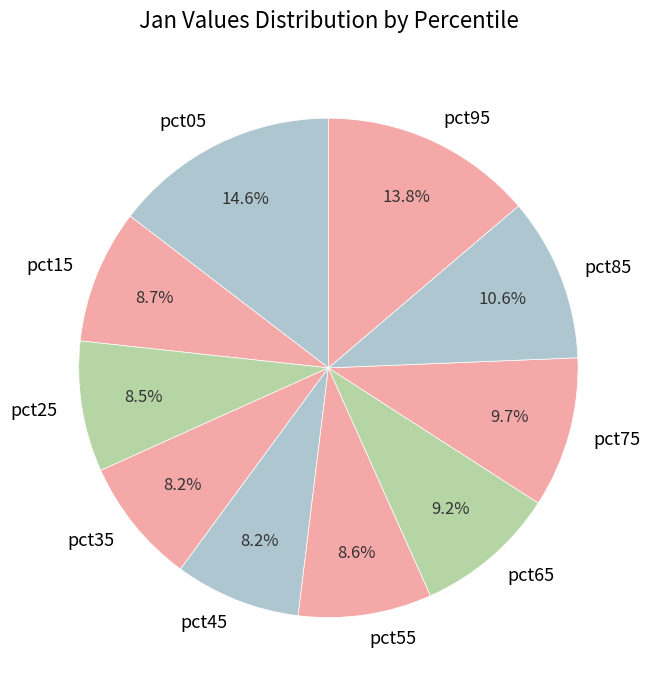

To the nearest percent, what is the average slice percentage?

10%